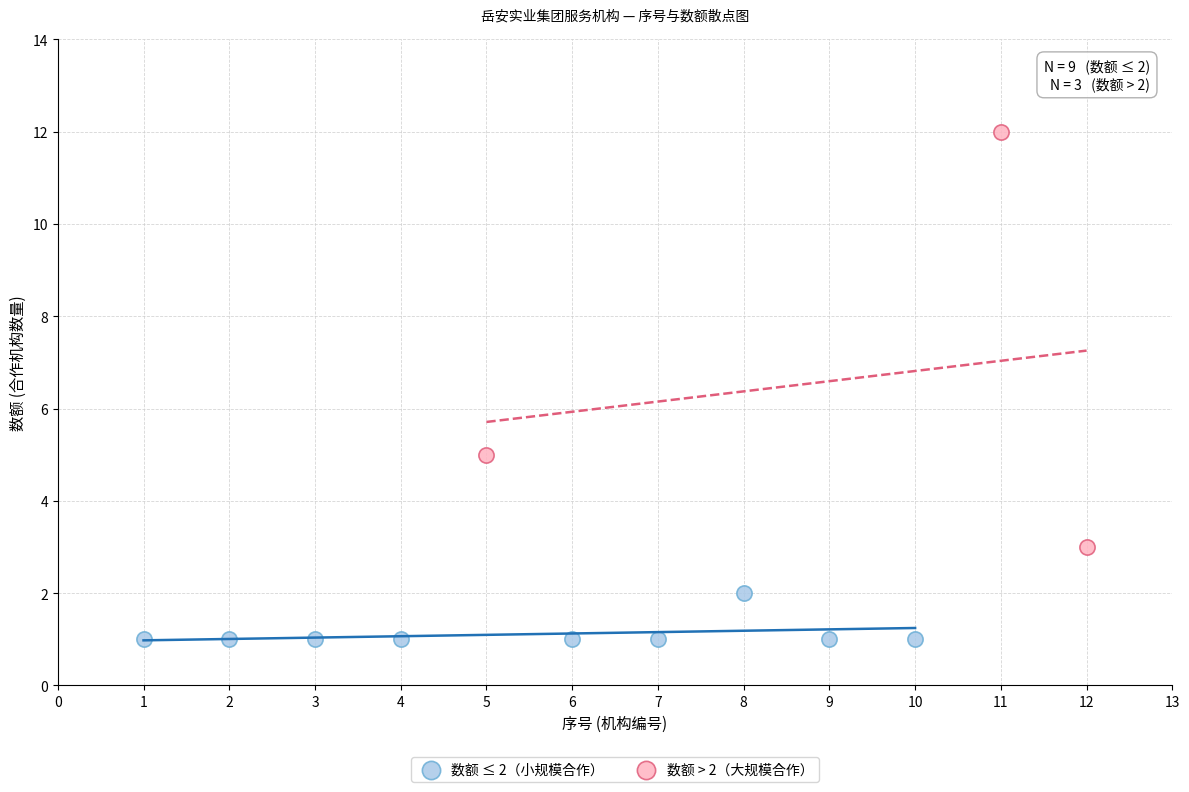

Which series reaches the minimum Y coordinate?

数额 ≤ 2（小规模合作）